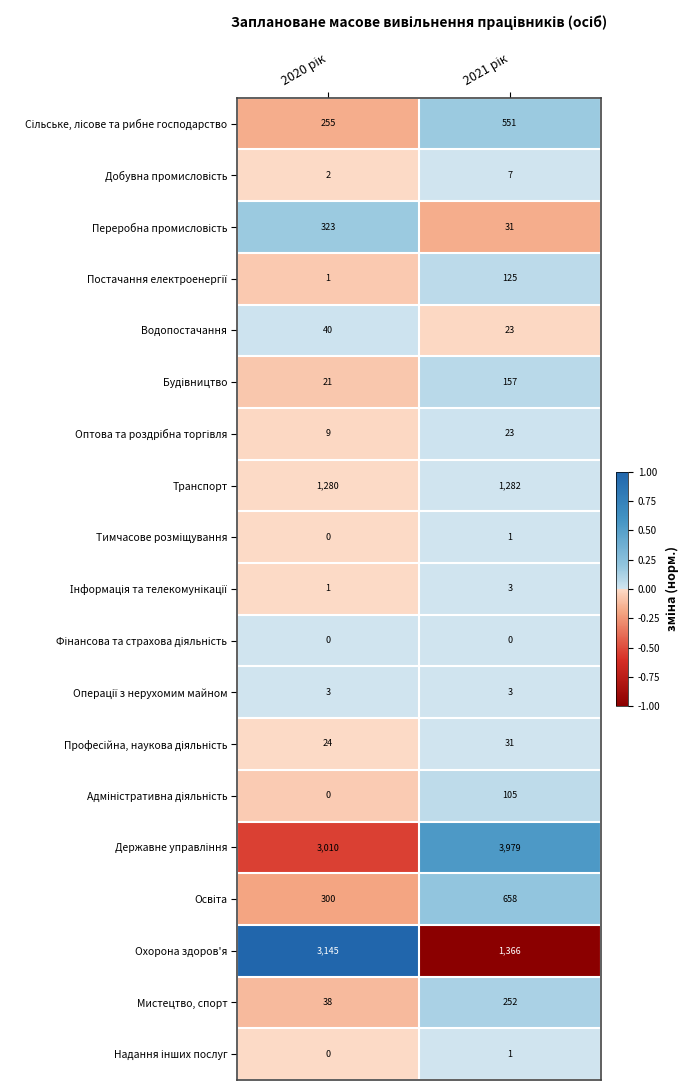

At how many categories does at least one series exceed 0?

2